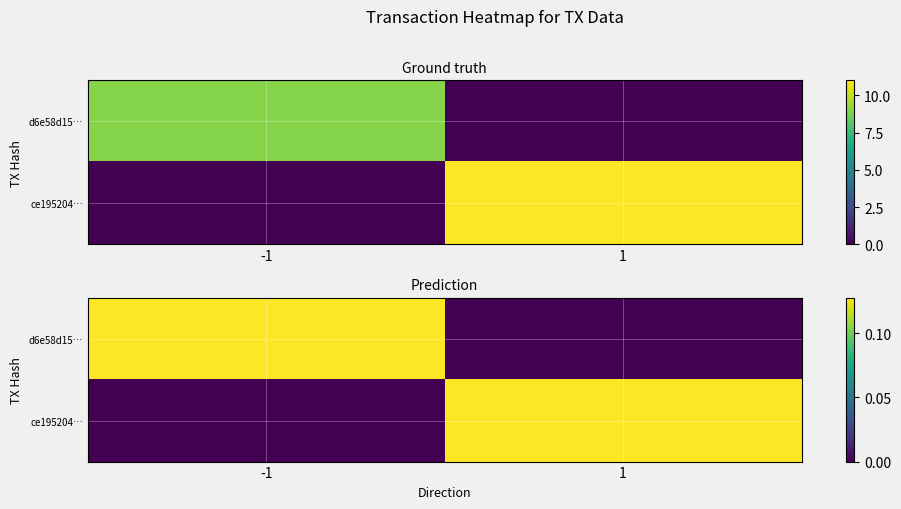

What is the sum of the d6e58d15… values at -1 and 1?

0.1